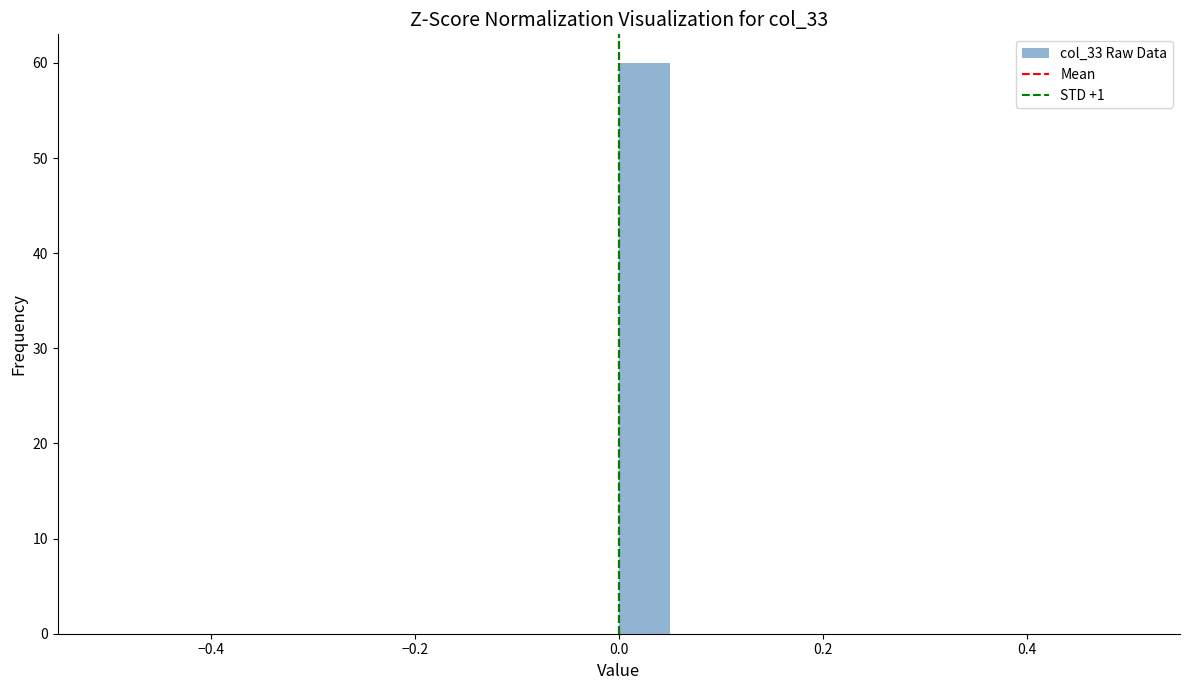

Read against the x-axis, roughly where is the centre of the tallest bar?

0.02